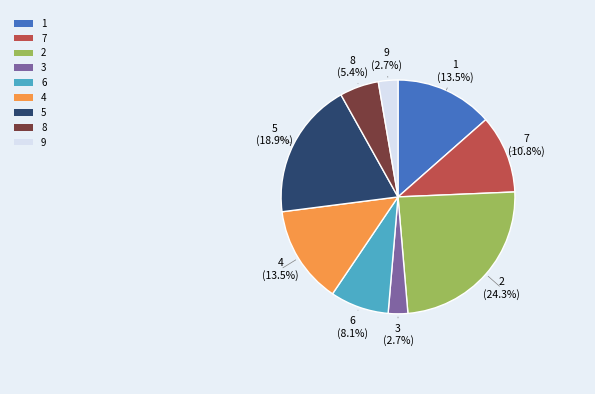

What is the ratio of the value at 5 to the value at 2?

0.8